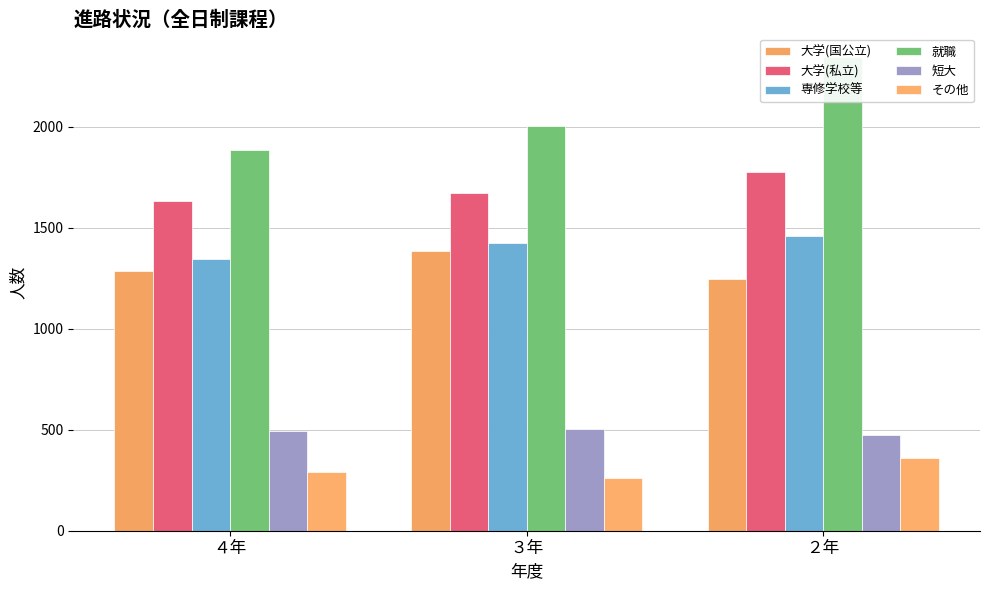

What is the label of the 1st bar from the left?

４年